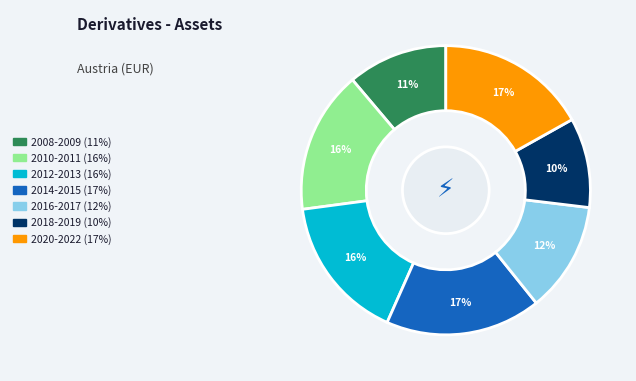

To the nearest percent, what is the difference between the largest and smallest slice percentages?

7%